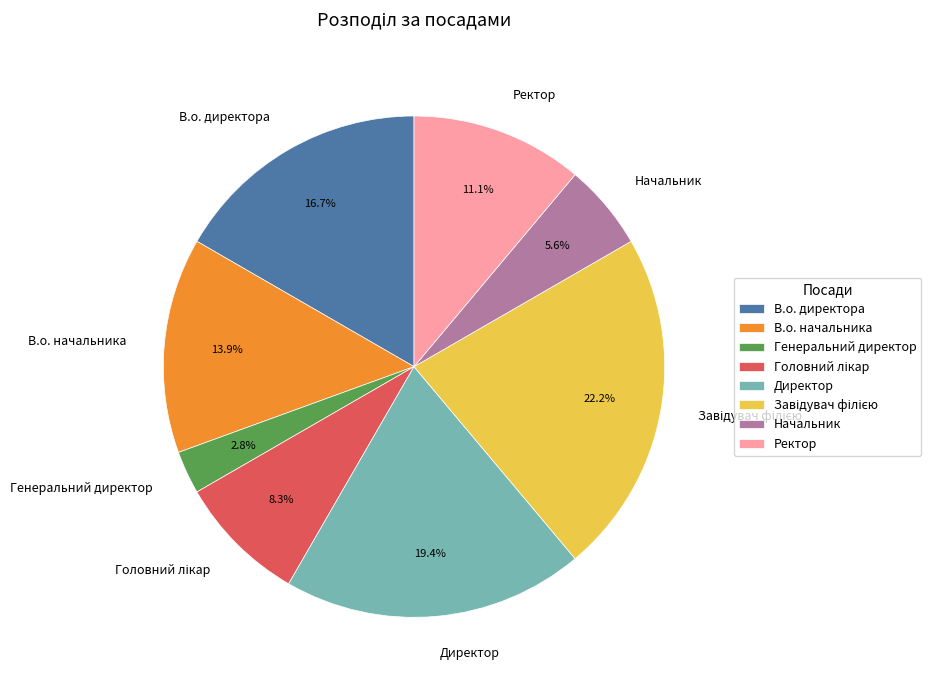

Does any single category account for the majority?

No